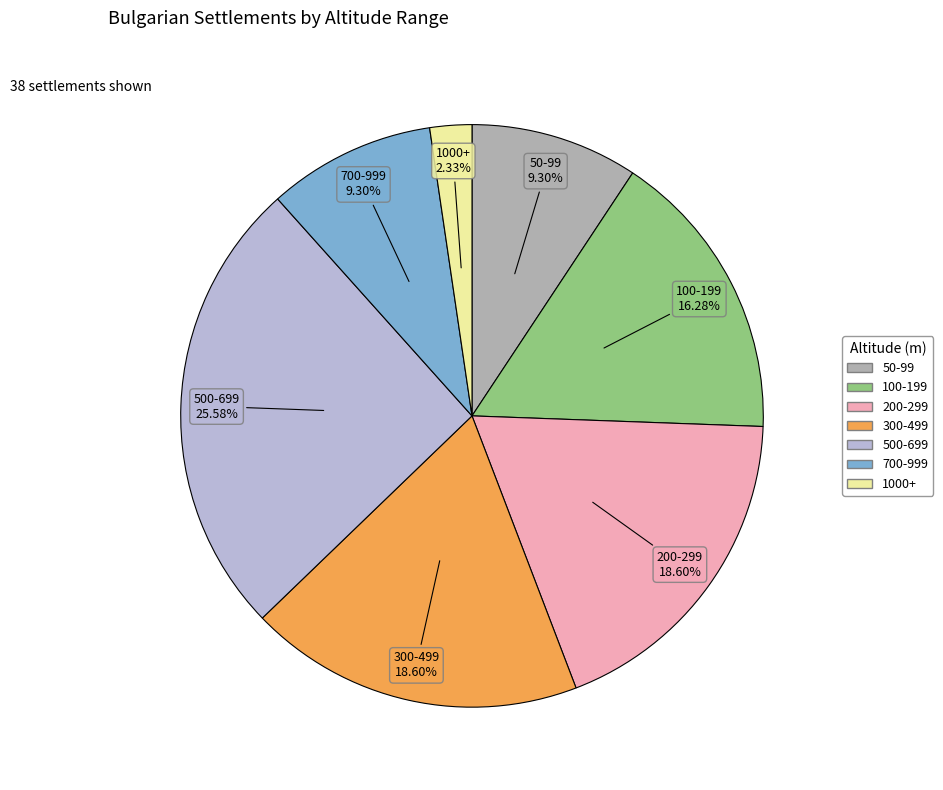

How many segments does this pie chart have?

7